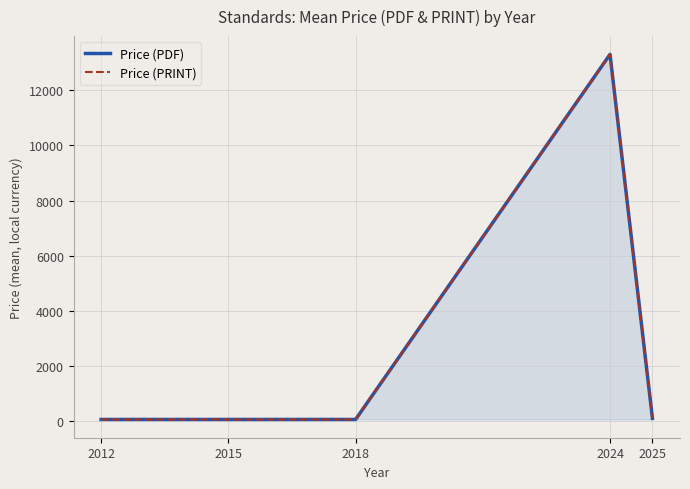

In Price (PDF), how many points are higher than both neighbors (excluding endpoints)?

1